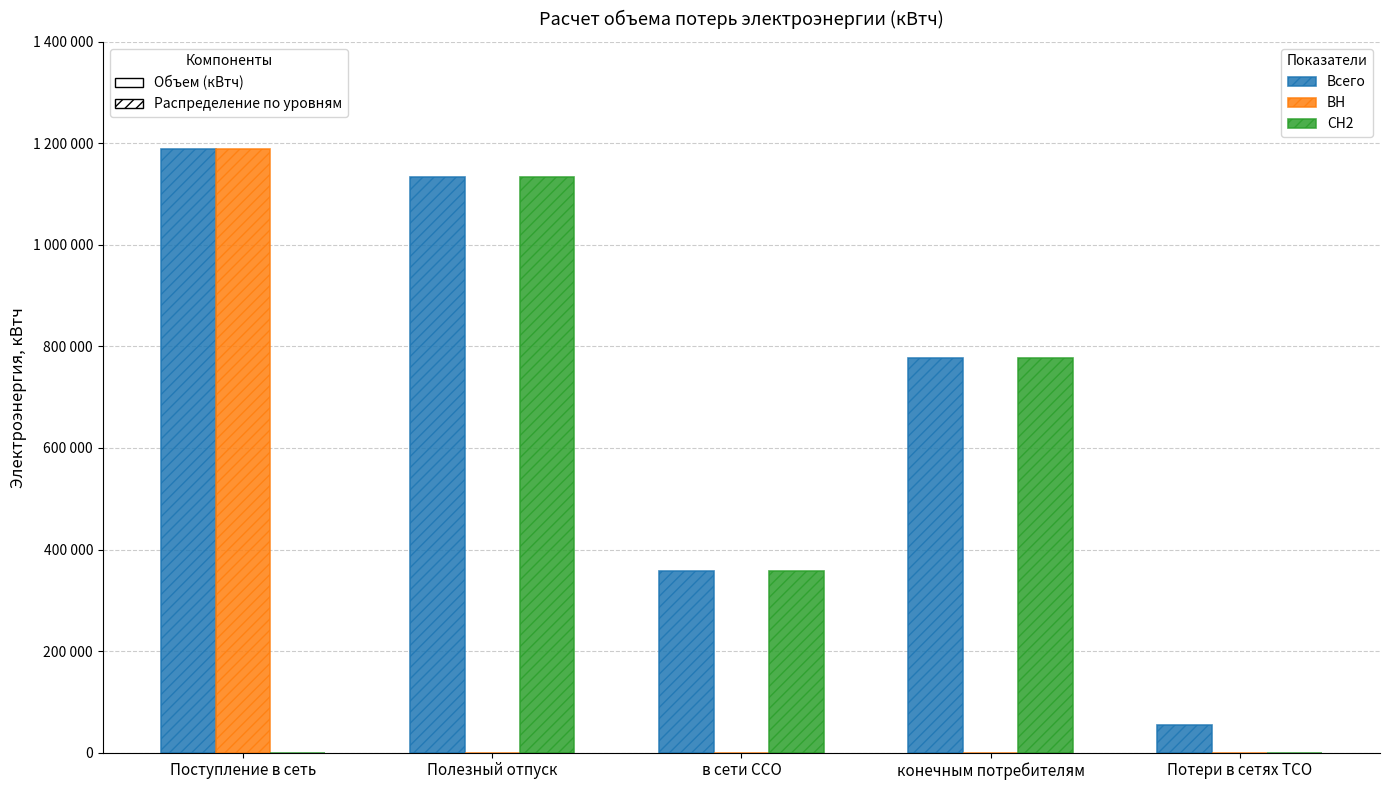

Are the bars horizontal?

No